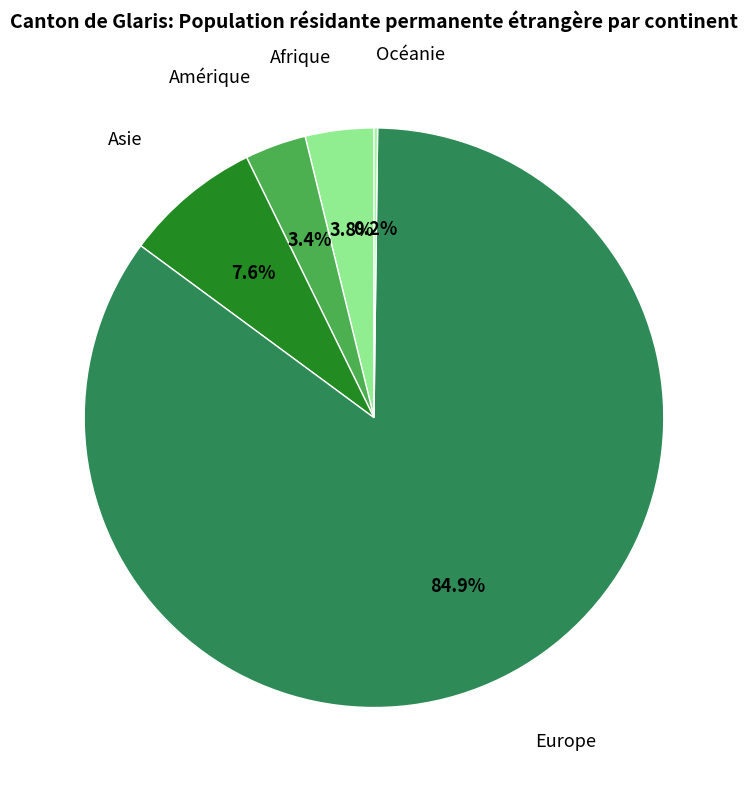

Which has a higher value, Amérique or Asie?

Asie